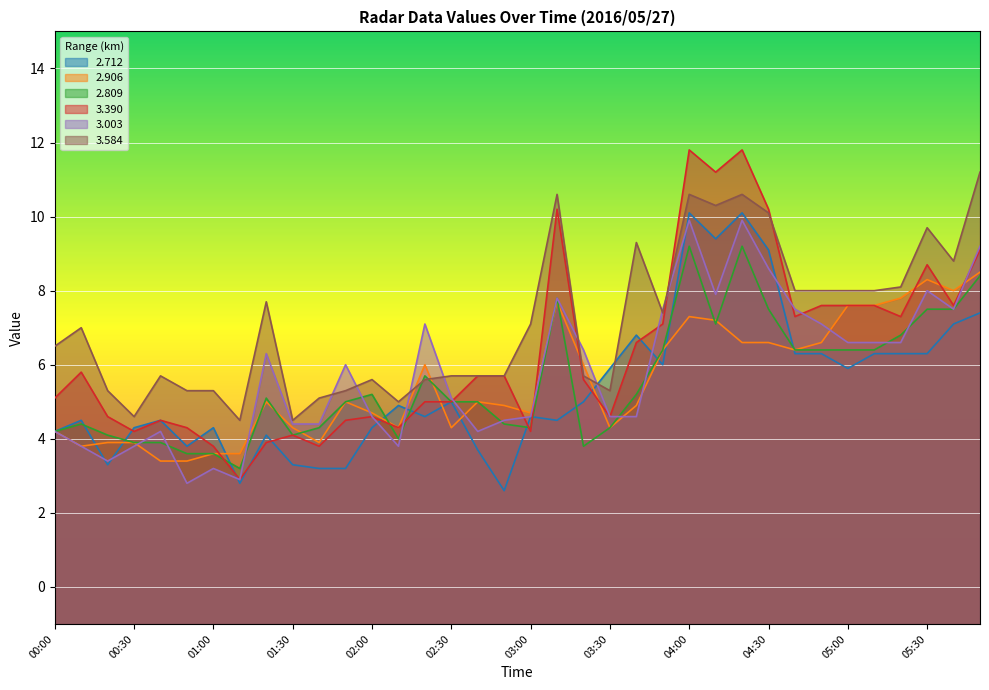

True or false: 3.584 has more than 1 points higher than both neighbors.

True